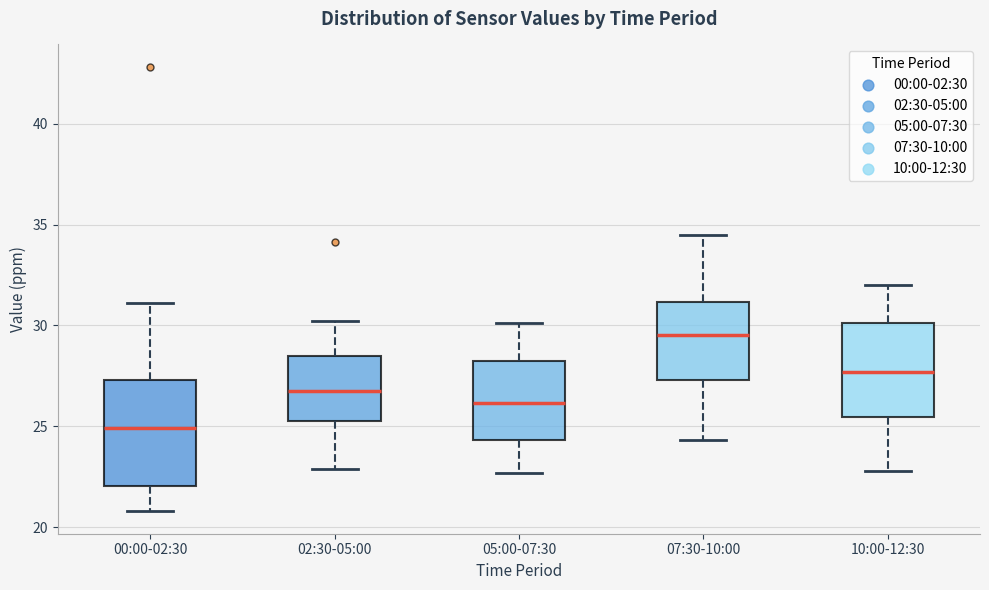

Reading left to right, transcribe this box plot: for each box, give where its median line is, the range the box spans, and where its two whiskers end, as read against the y-axis. The values are not printed on the chart, so give them approximately, as read against the axis.

00:00-02:30: median 25.0, box 22.0 to 27.5, whiskers 21.0 to 31.0
02:30-05:00: median 27.0, box 25.5 to 28.5, whiskers 23.0 to 30.0
05:00-07:30: median 26.0, box 24.5 to 28.5, whiskers 22.5 to 30.0
07:30-10:00: median 29.5, box 27.5 to 31.0, whiskers 24.5 to 34.5
10:00-12:30: median 27.5, box 25.5 to 30.0, whiskers 23.0 to 32.0